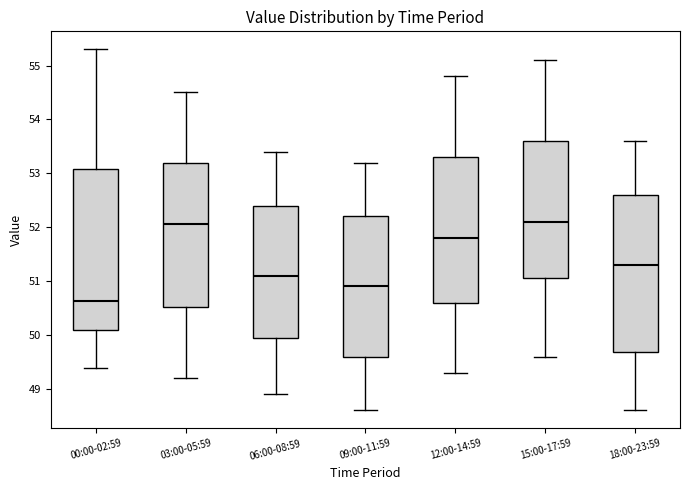

Reading left to right, transcribe this box plot: for each box, give where its median line is, the range the box spans, and where its two whiskers end, as read against the y-axis. The values are not printed on the chart, so give them approximately, as read against the axis.

00:00-02:59: median 50.6, box 50.1 to 53.1, whiskers 49.4 to 55.3
03:00-05:59: median 52.1, box 50.5 to 53.2, whiskers 49.2 to 54.5
06:00-08:59: median 51.1, box 50.0 to 52.4, whiskers 48.9 to 53.4
09:00-11:59: median 50.9, box 49.6 to 52.2, whiskers 48.6 to 53.2
12:00-14:59: median 51.8, box 50.6 to 53.3, whiskers 49.3 to 54.8
15:00-17:59: median 52.1, box 51.1 to 53.6, whiskers 49.6 to 55.1
18:00-23:59: median 51.3, box 49.7 to 52.6, whiskers 48.6 to 53.6